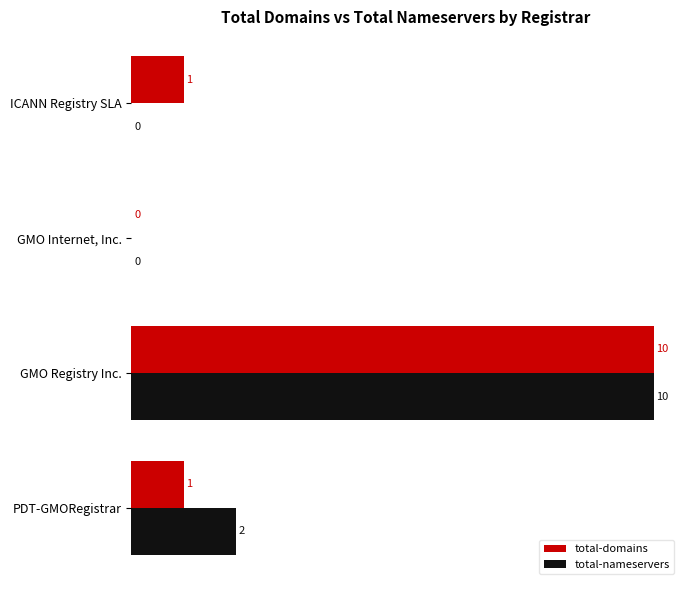

Is it true that total-domains equals 1 at PDT-GMORegistrar?

True